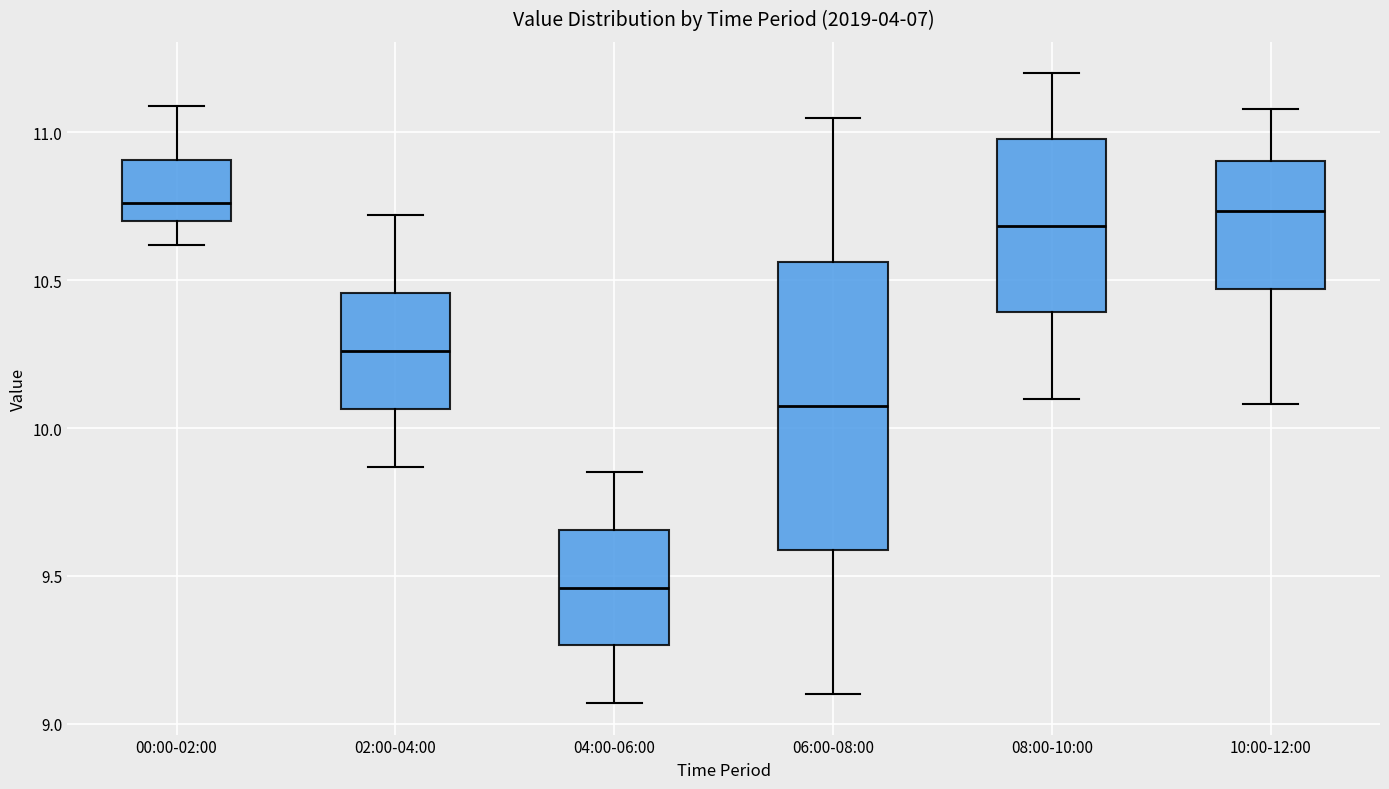

Comparing the boxes themselves (not the whiskers), which one is the tallest?

06:00-08:00